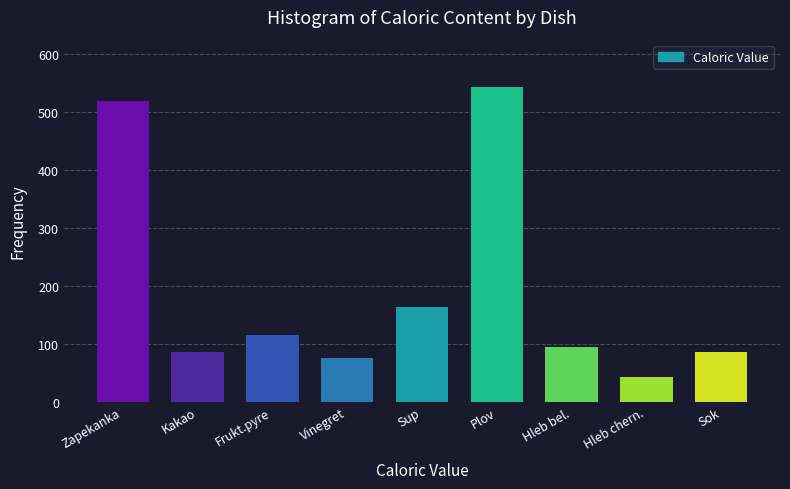

Reading left to right, extract all data points from this chart.

520	85	115	75	163	544	94	42	85